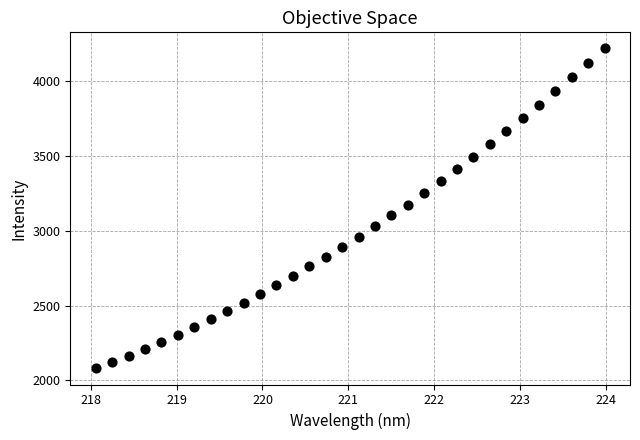

What is the range of X values (max minus min)?

5.9